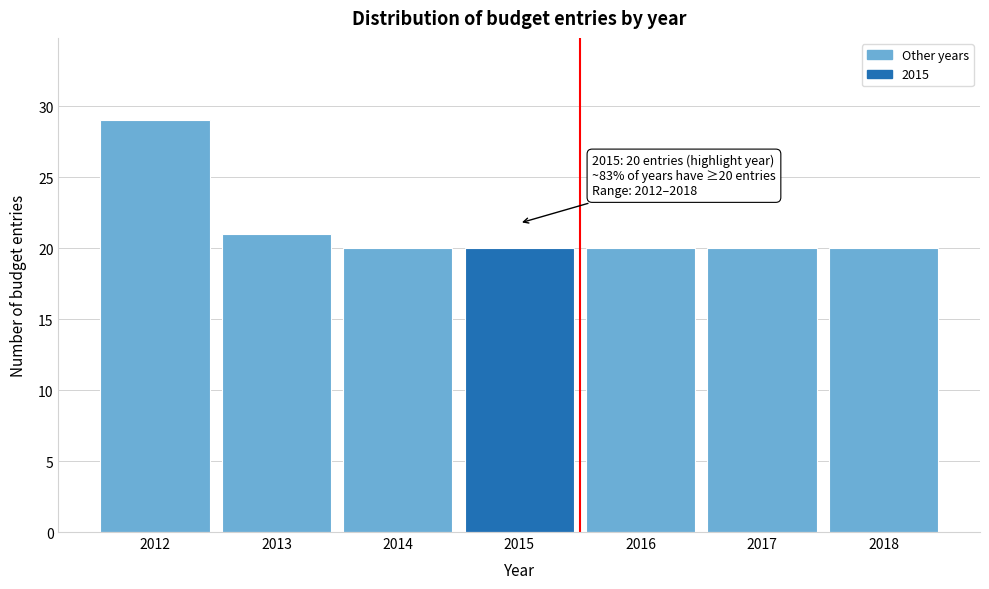

Reading left to right, what are all the values shown in this chart?

2012=29	2013=21	2014=20	2015=20	2016=20	2017=20	2018=20